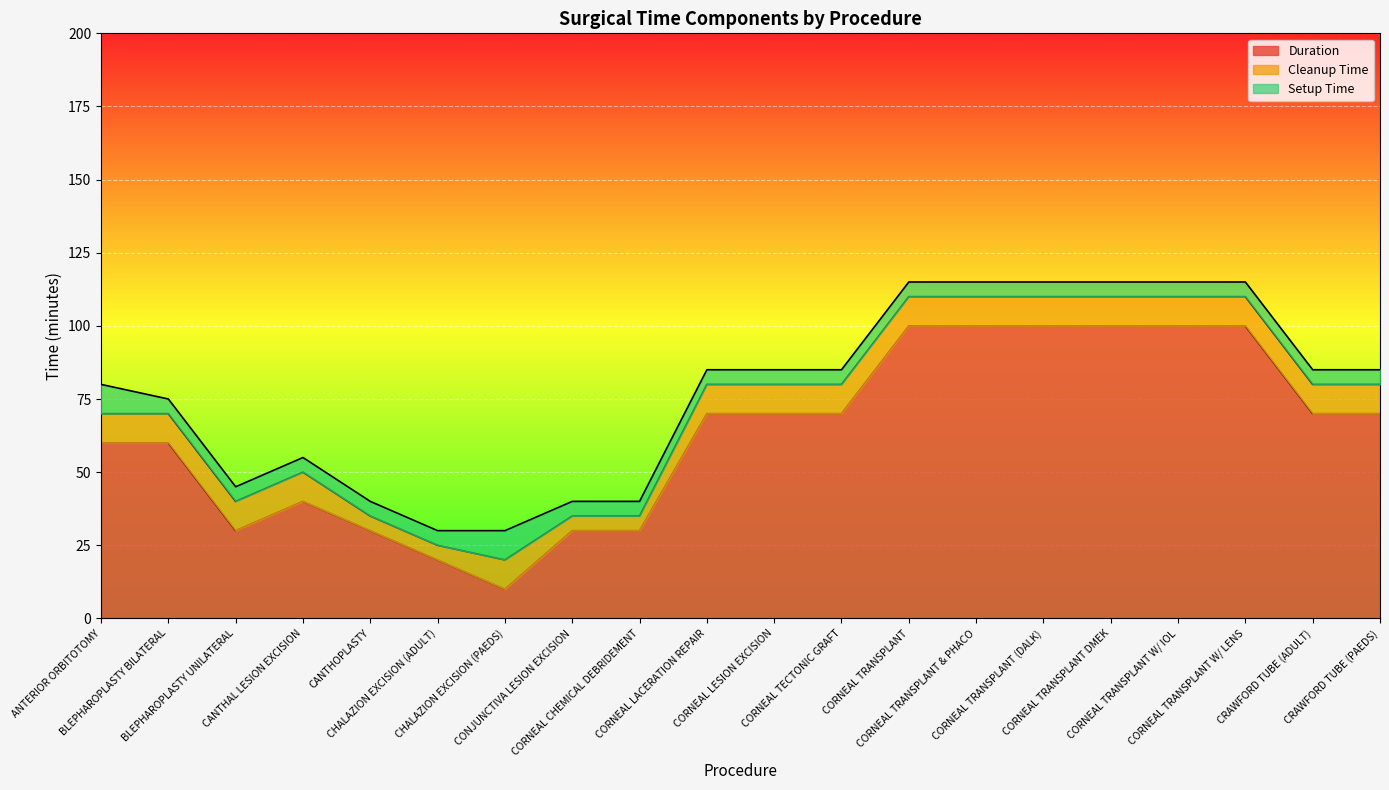

At which category is the sum across all series the highest?

CORNEAL TRANSPLANT